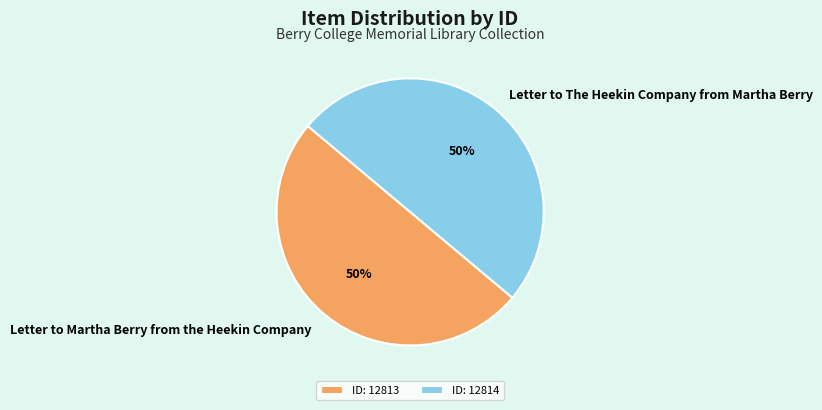

The ID: 12814 slice represents 55% of the pie. True or false?

False